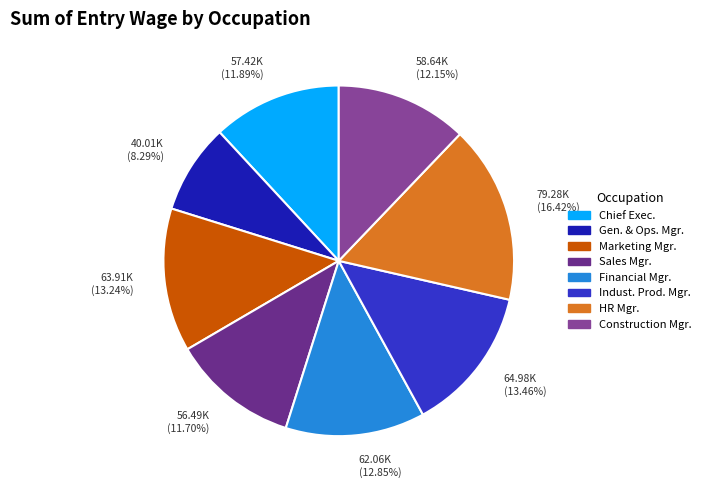

How many segments does this pie chart have?

8